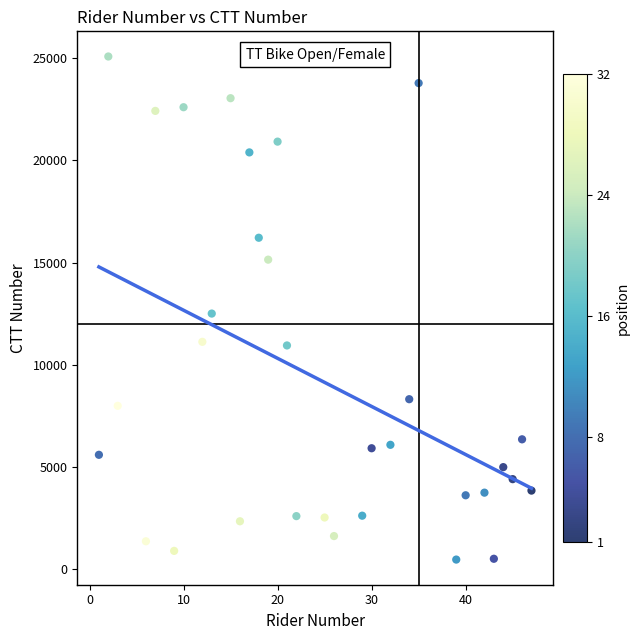

What Y value in the scatter plot is closest to 12773?

12502